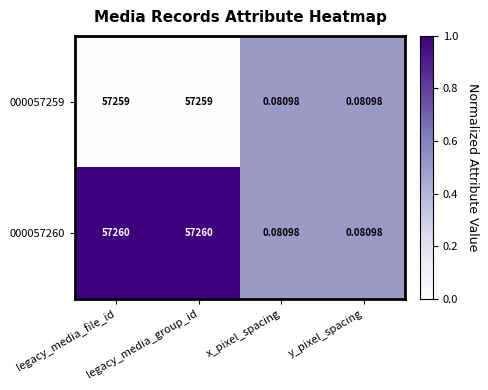

Which series has the largest range (max minus min)?

000057260